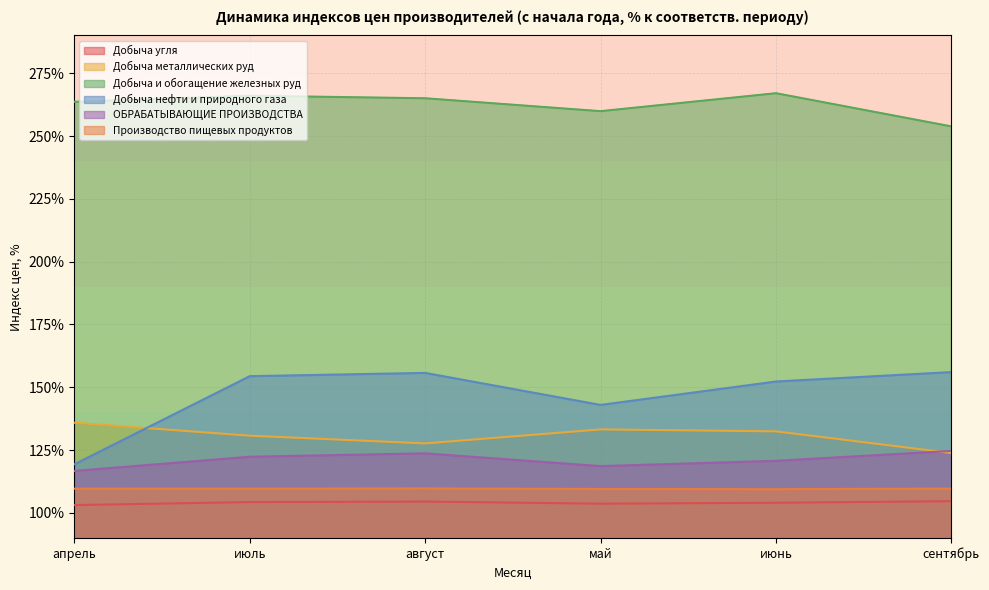

How many data points does each series have?

6